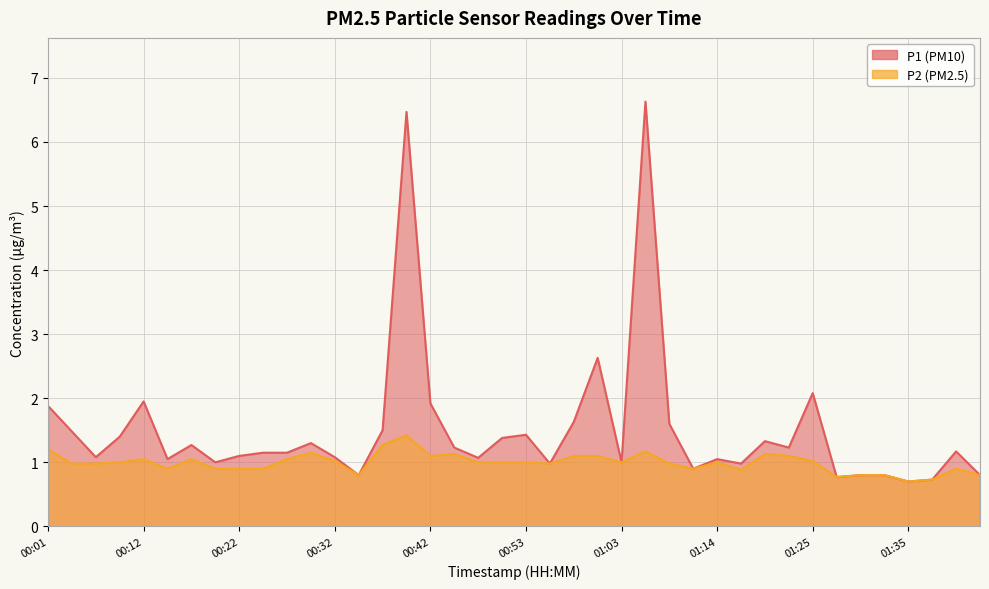

Rank the series by their average value, from lowest to highest.

P2, P1